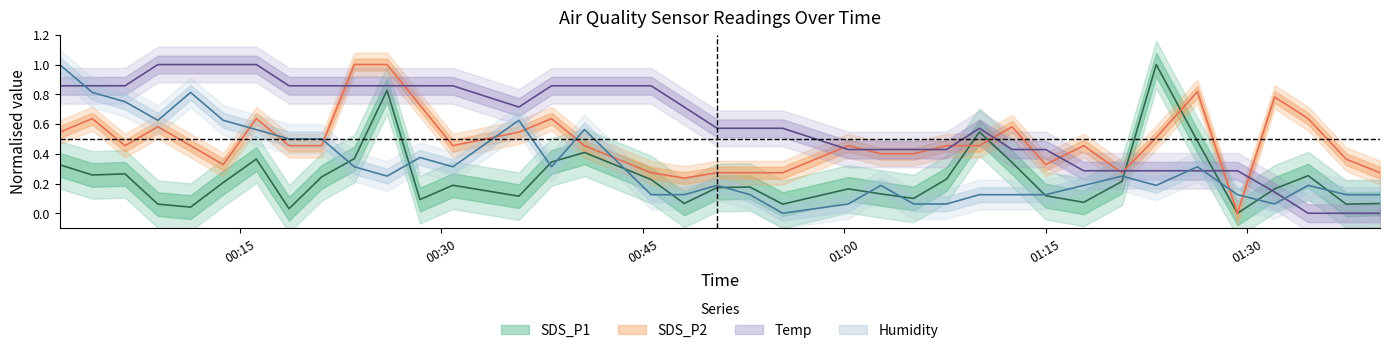

The value of SDS_P2 at 17 is 0.4. True or false?

False